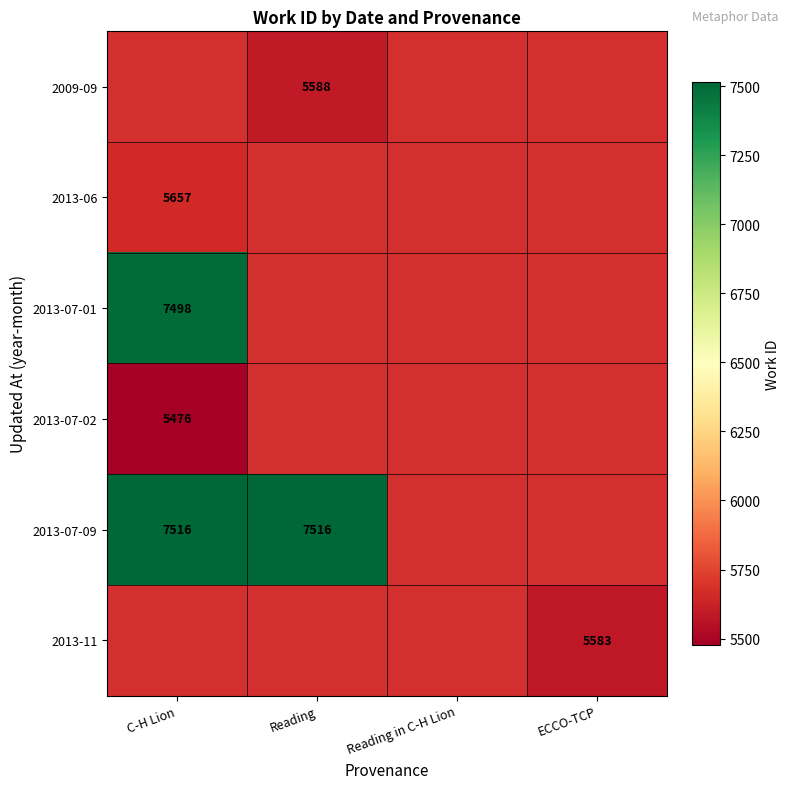

Is it true that 2013-07-09 equals 11697 at C-H Lion?

False